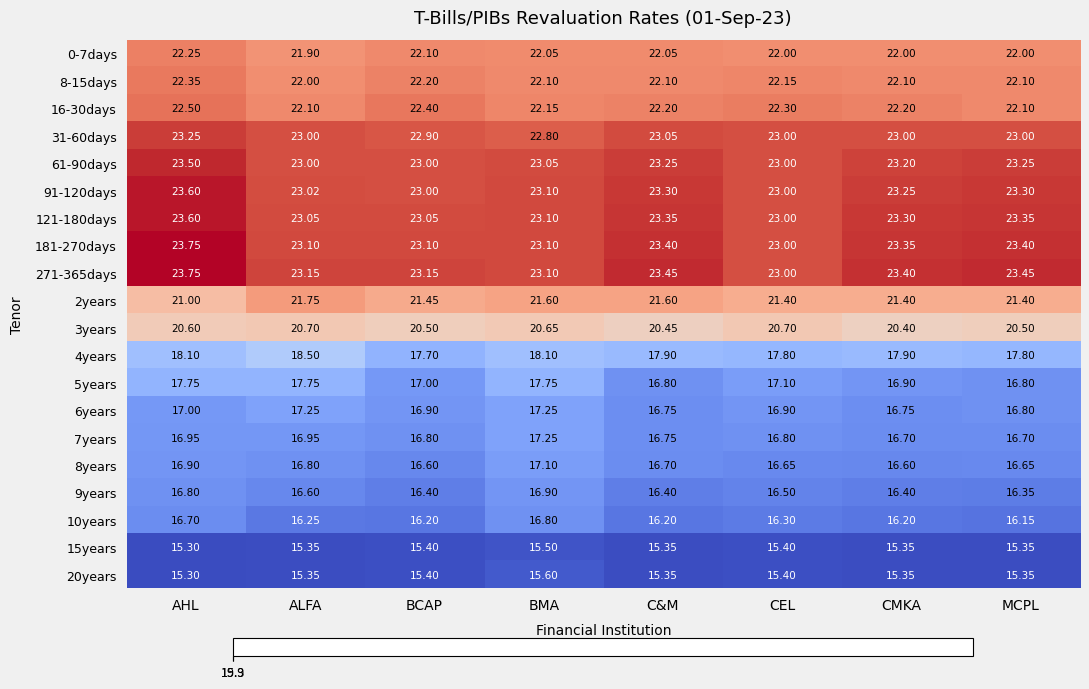

Which series has the largest total across all categories?

271-365days